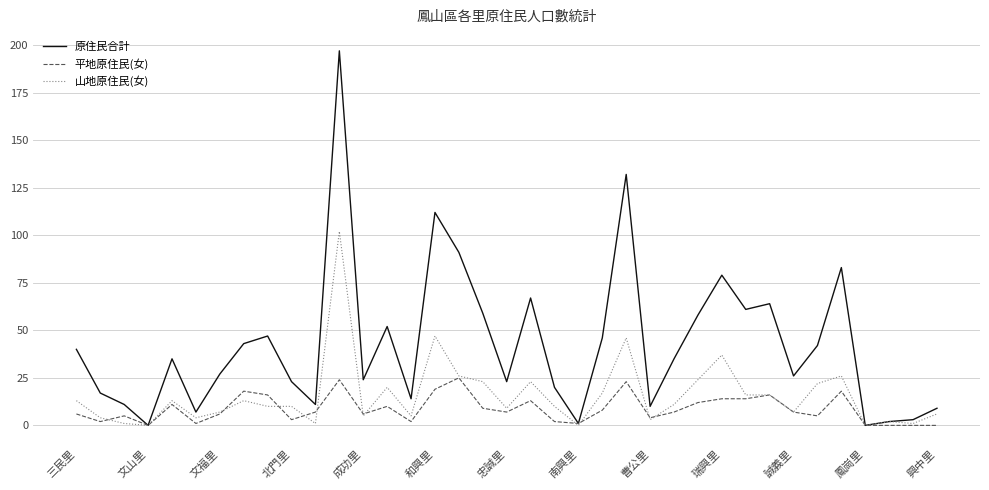

Does the chart display data point markers on the line(s)?

No